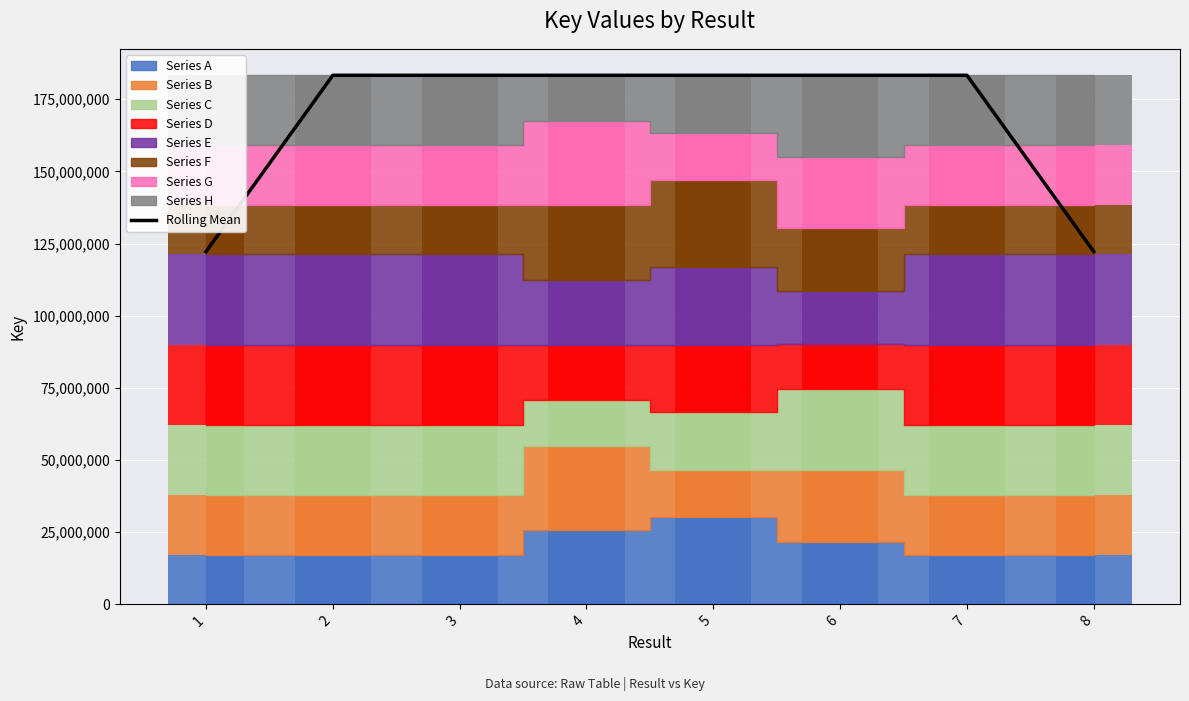

Rank the categories by value from lowest to highest.

8, 1, 6, 5, 4, 7, 3, 2